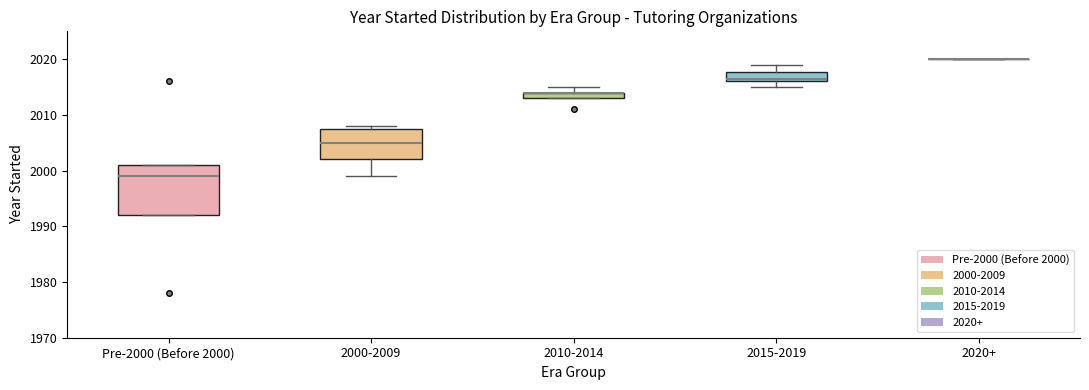

Comparing the boxes themselves (not the whiskers), which one is the tallest?

Pre-2000 (Before 2000)